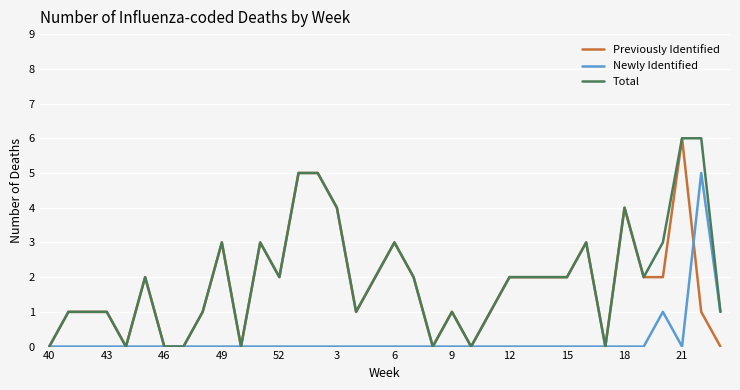

How many distinct data groups are displayed?

3